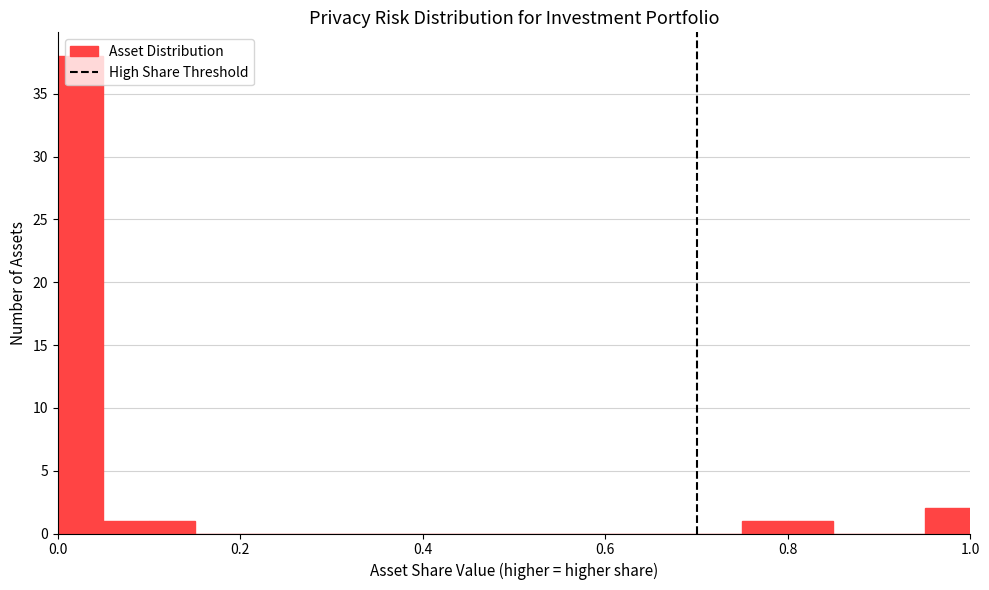

Read against the x-axis, roughly where is the centre of the tallest bar?

0.02